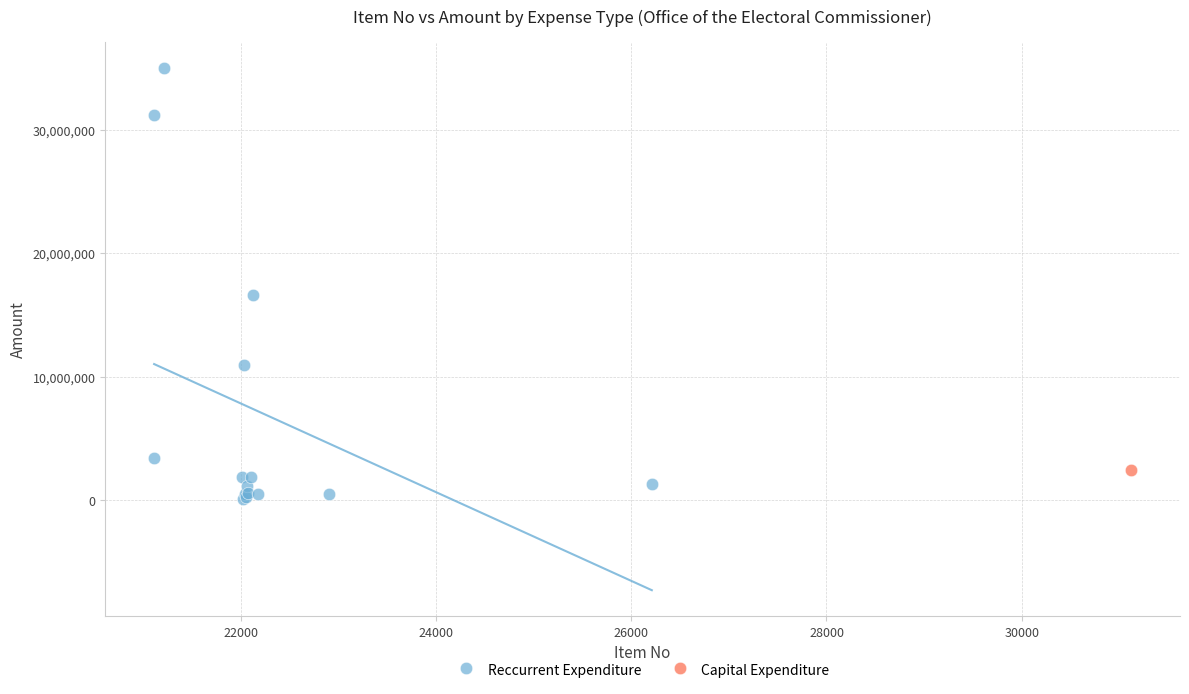

What are all the series names shown in the legend?

Reccurrent Expenditure, Capital Expenditure